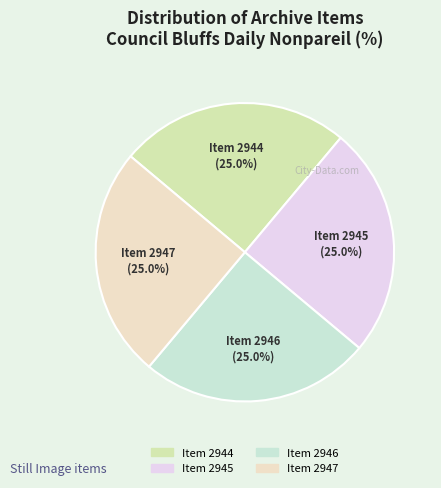

Does any single category account for the majority?

No